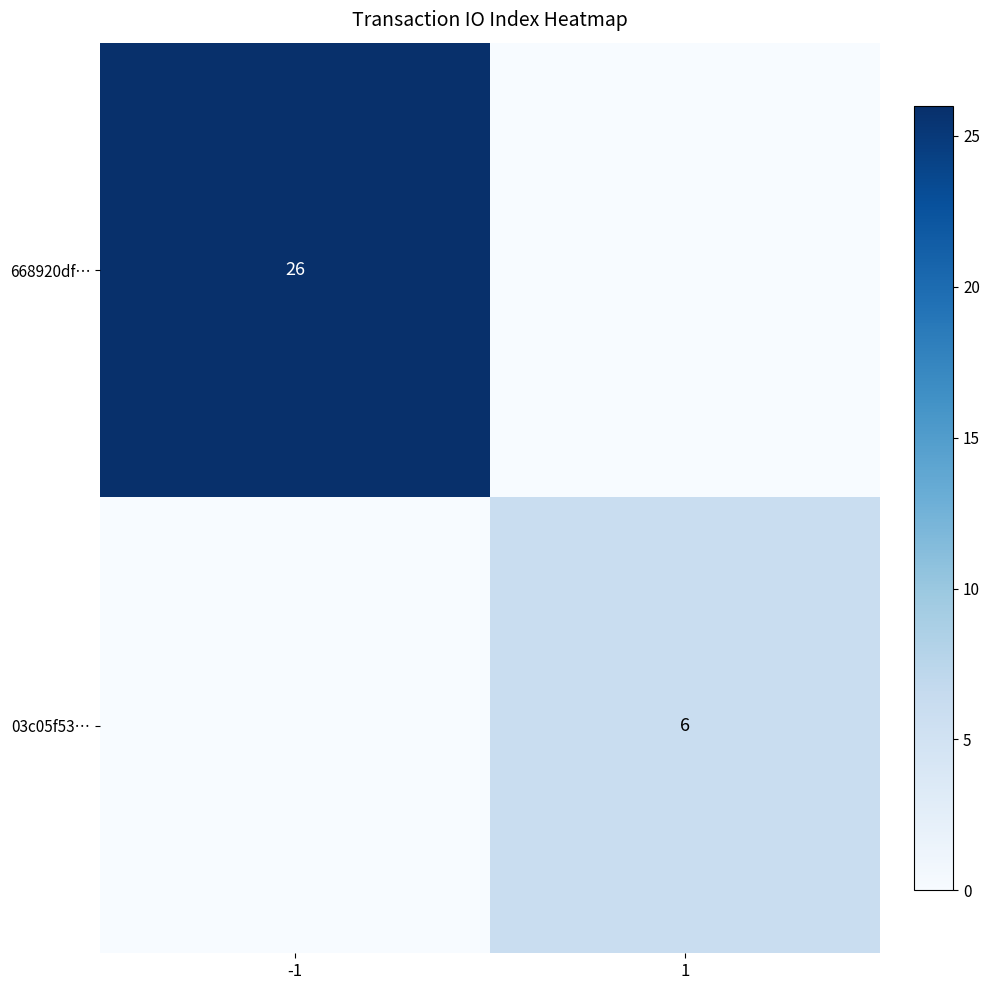

Is it true that 668920df… equals 26 at -1?

True